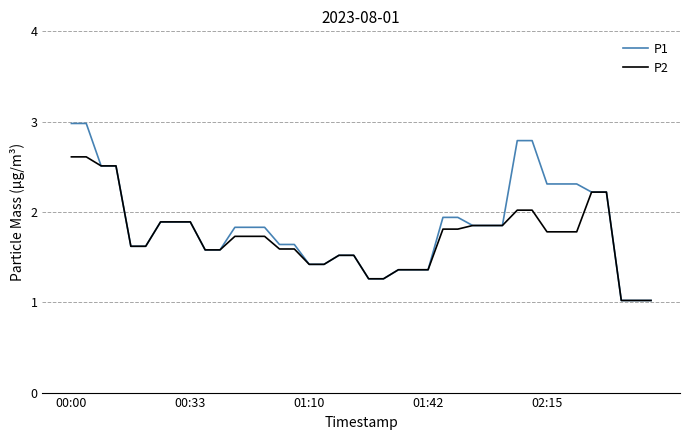

Does the chart have visible grid lines?

Yes